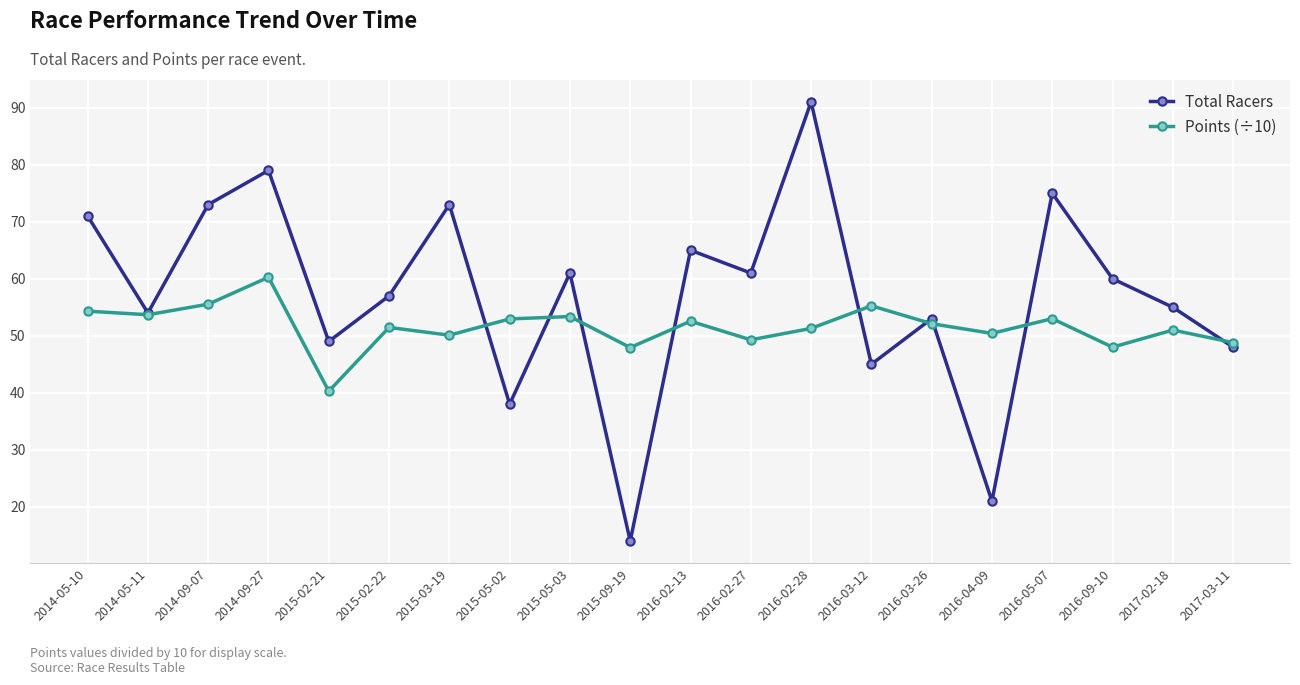

Which series has the largest range (max minus min)?

Total Racers